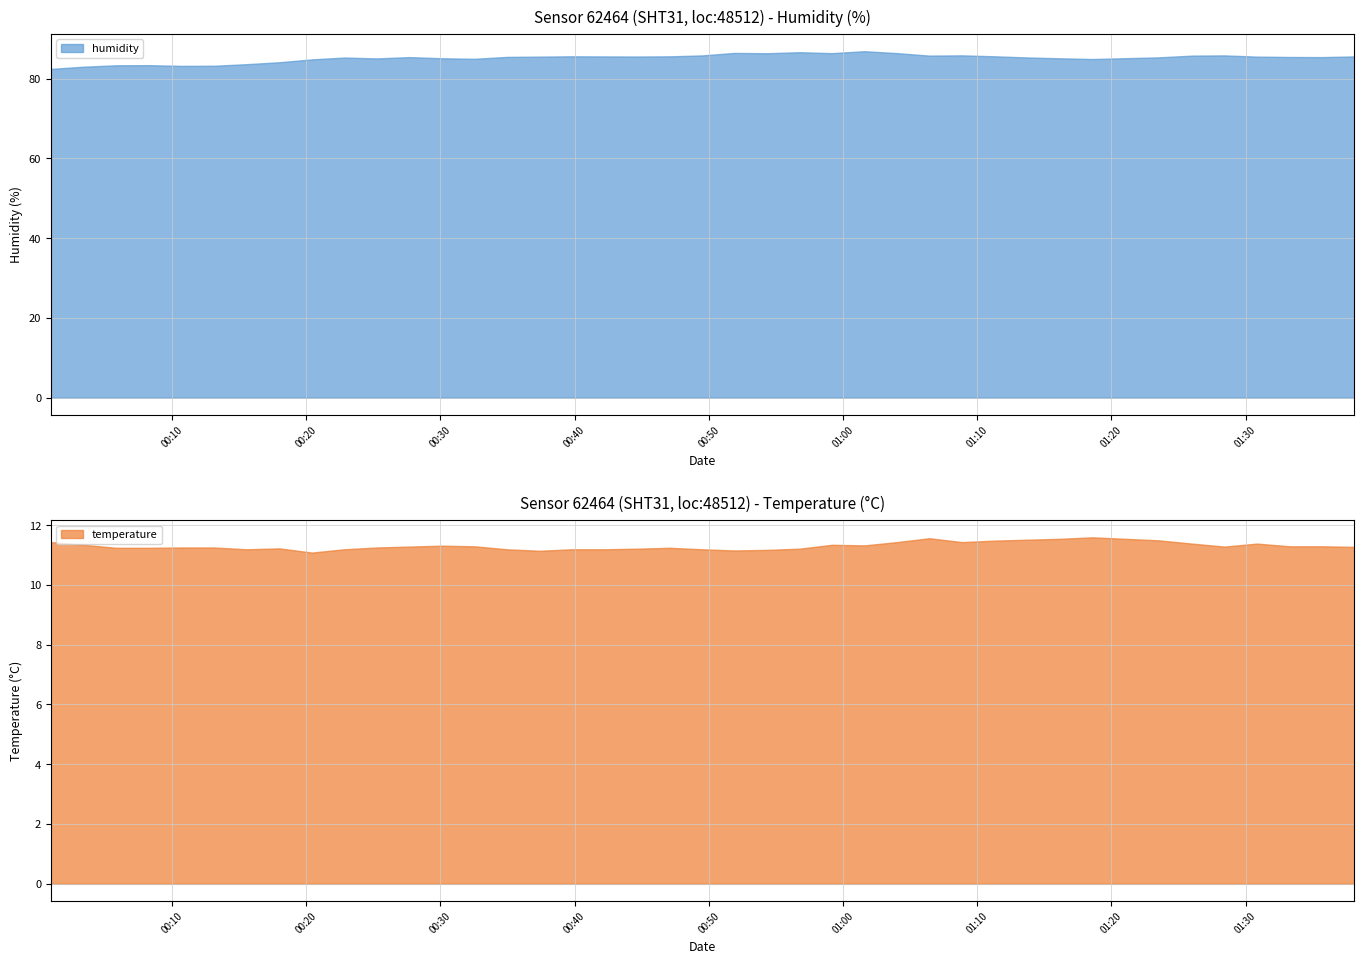

At which label does humidity reach its minimum?

00:00